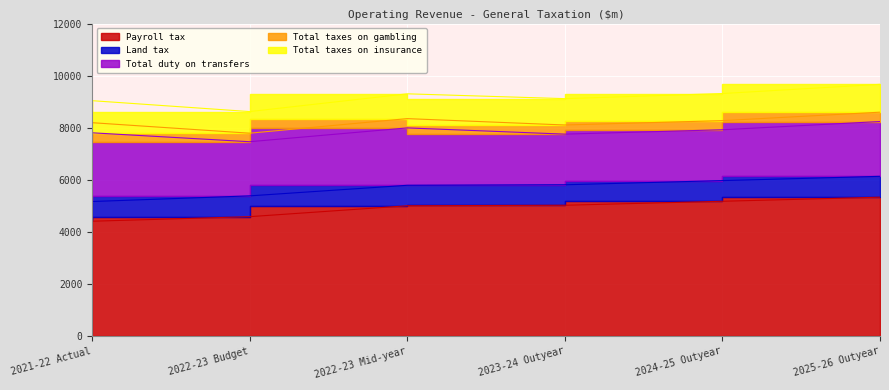

True or false: Total taxes on gambling and Total taxes on insurance cross at least once.

False